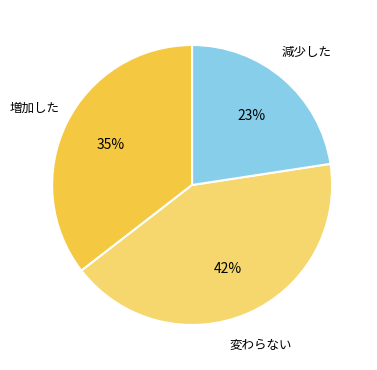

What percentage is the 増加した slice, to the nearest percent?

35%